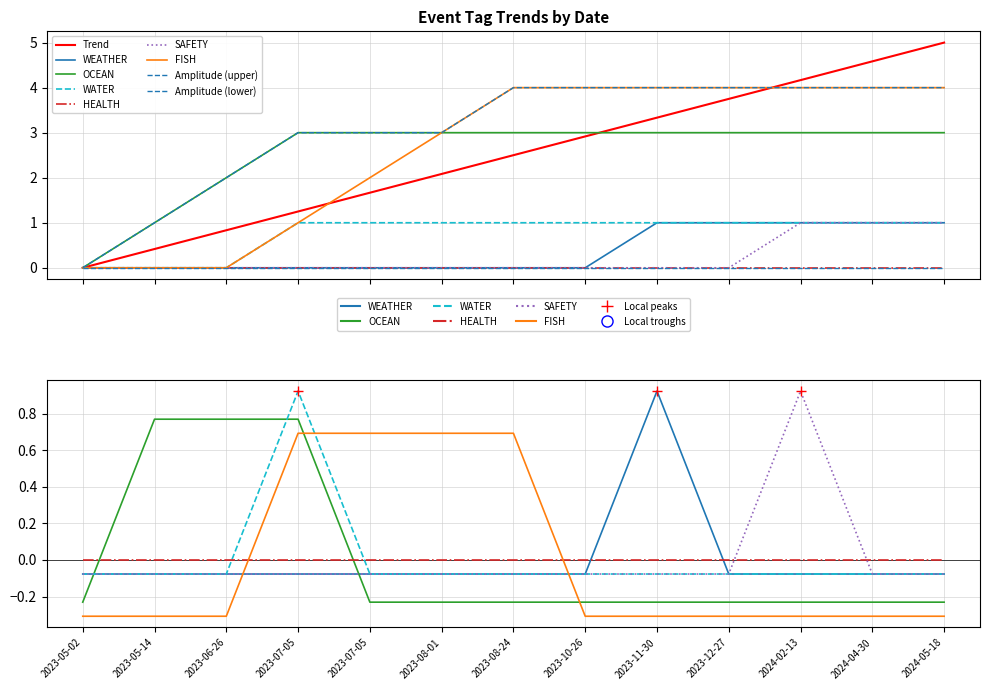

The SAFETY series shows -0.0 at 2023-05-14. True or false?

False